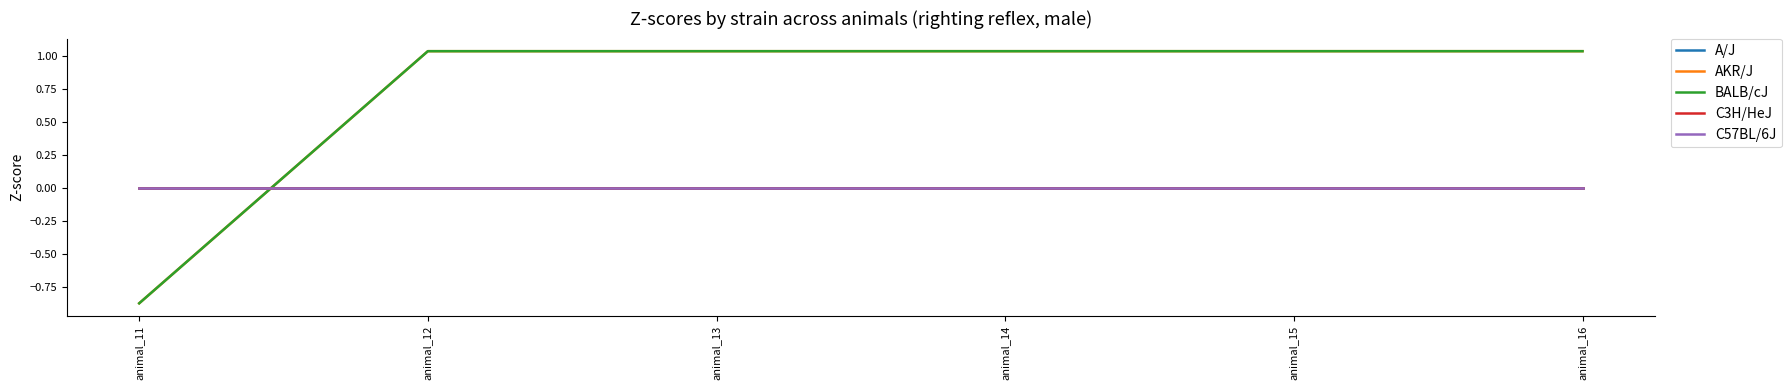

At how many categories does at least one series exceed 0?

5